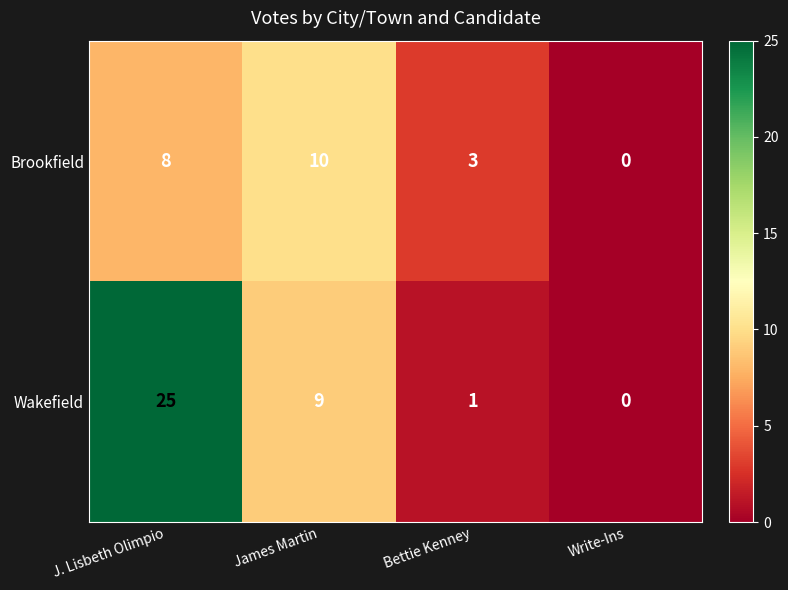

True or false: Brookfield has a value of 4 at Bettie Kenney.

False